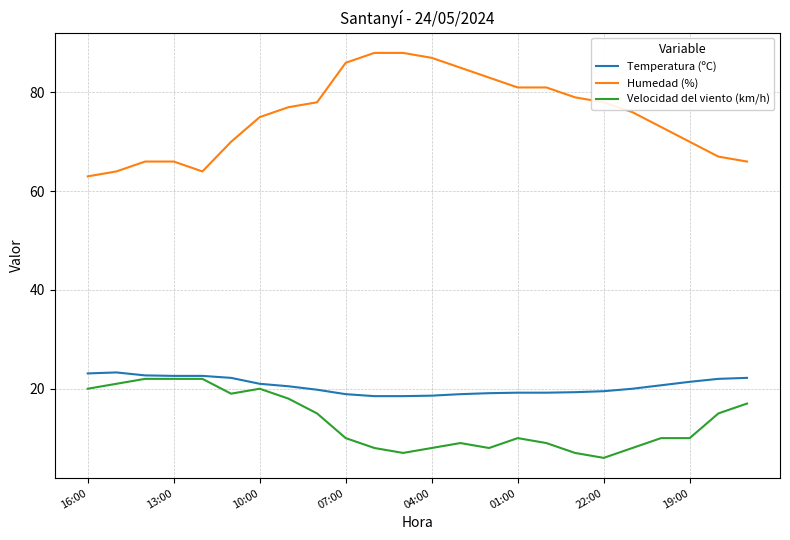

True or false: Temperatura (ºC) and Humedad (%) cross at least once.

False